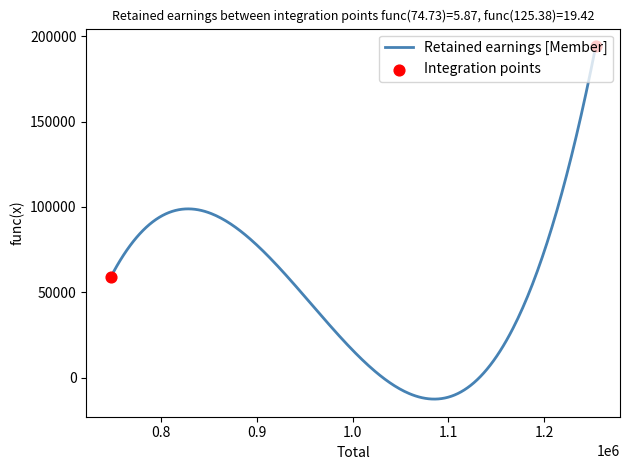

What is the greatest value displayed?

194220.0